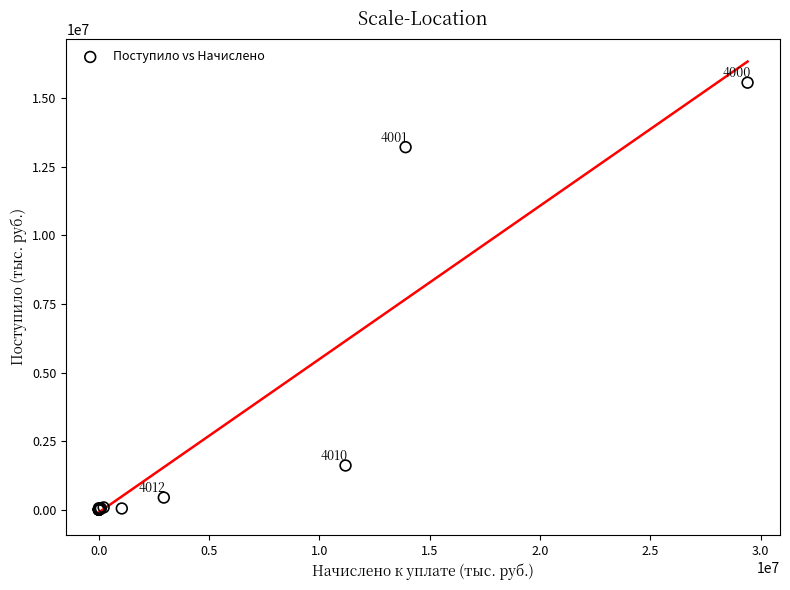

What Y value in the scatter plot is closest to 7784809?

13217099